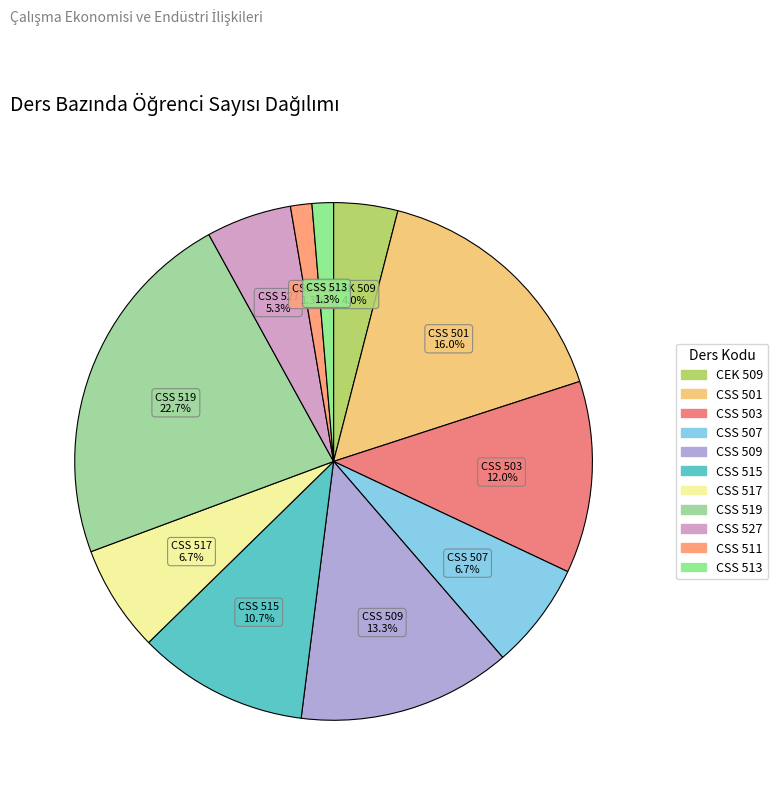

Which slice is the largest?

CSS 519